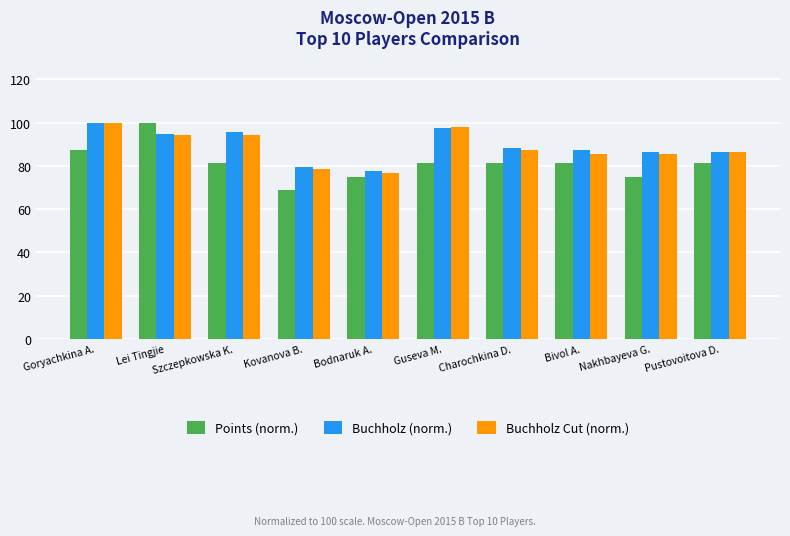

Which series has the widest spread of values?

Points (norm.)